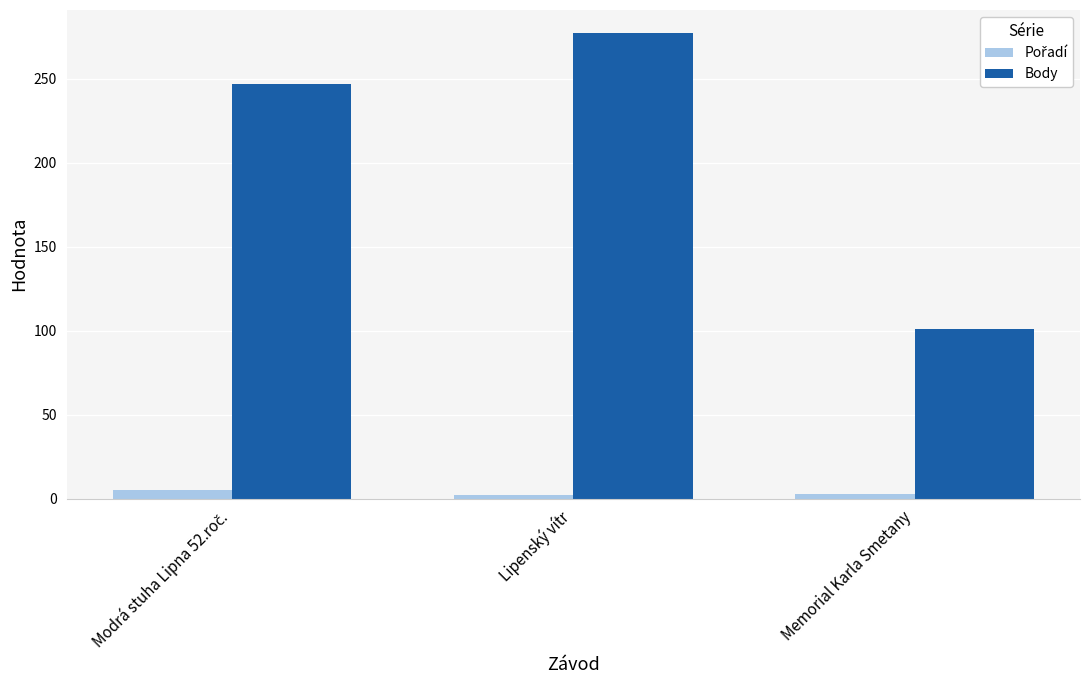

The Body series shows 277 at Lipenský vítr. True or false?

True